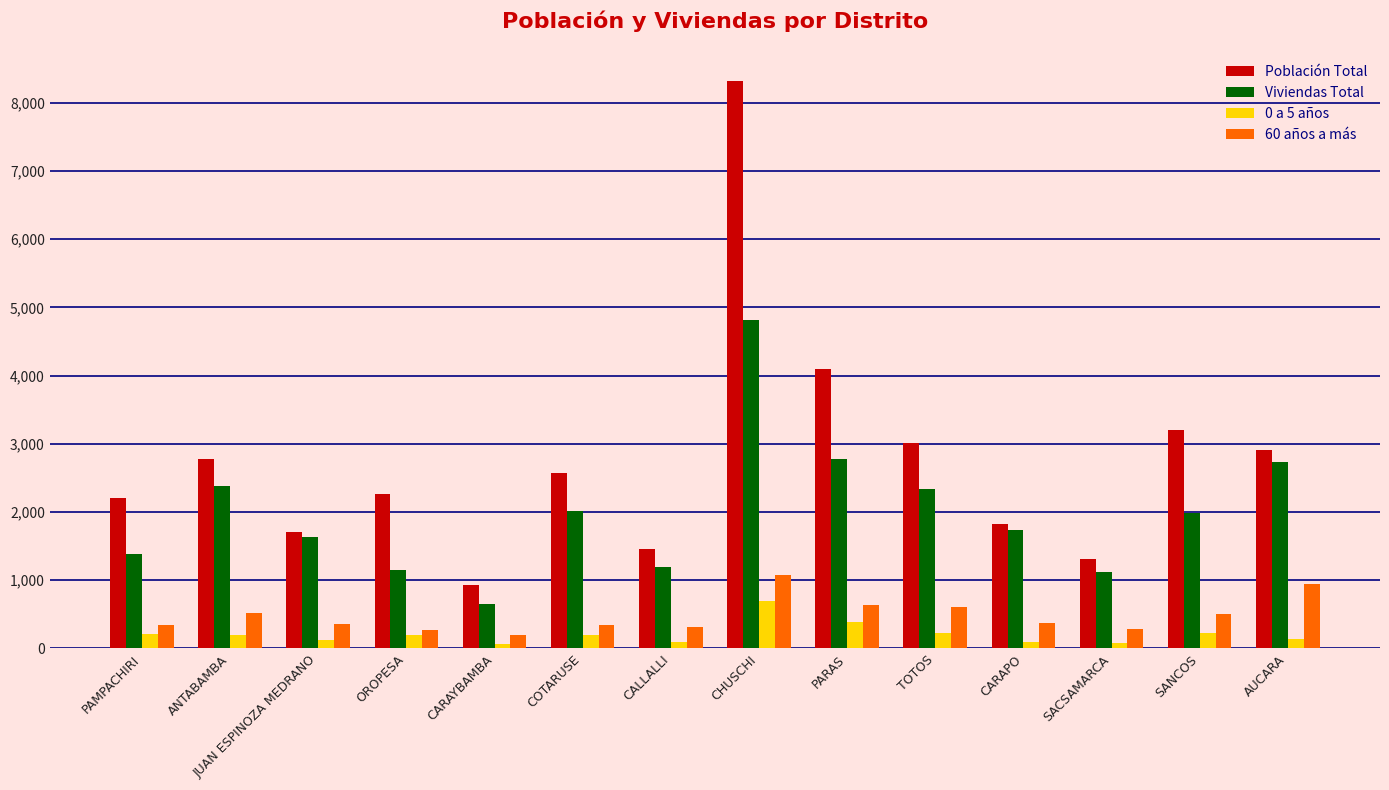

Are the bars horizontal?

No